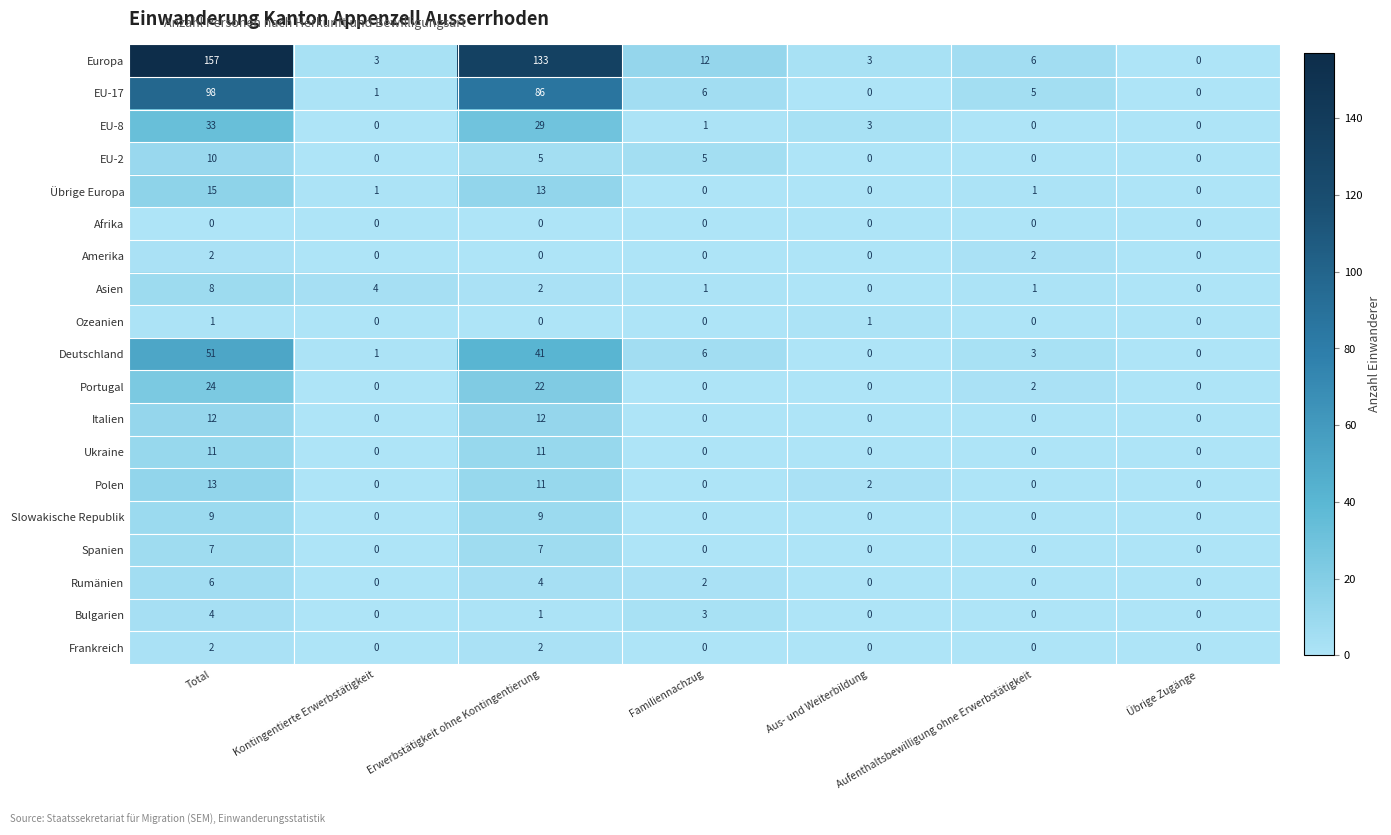

The value of Bulgarien at Kontingentierte Erwerbstätigkeit is 0. True or false?

True